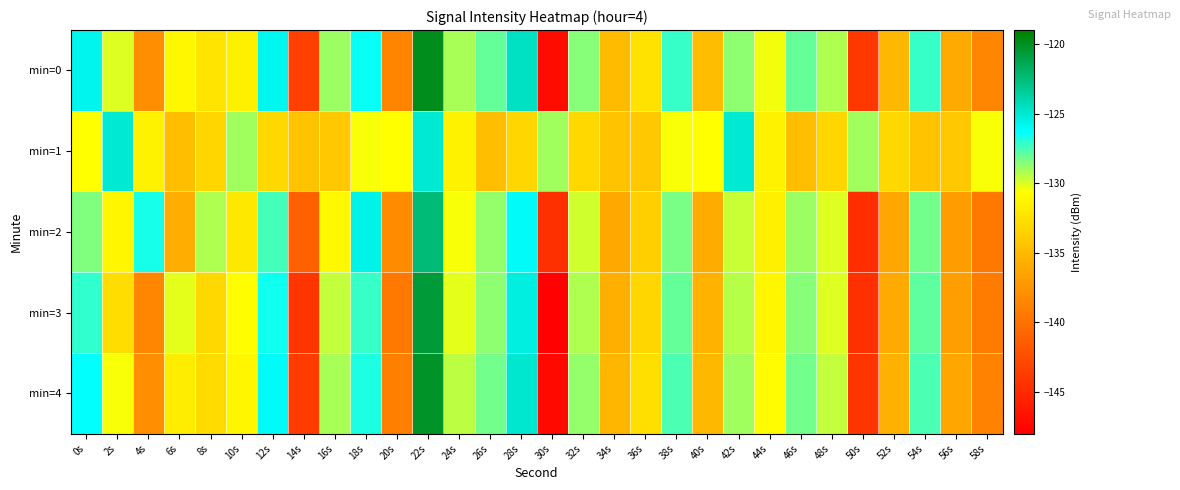

Between 10s and 12s, which is larger?

12s